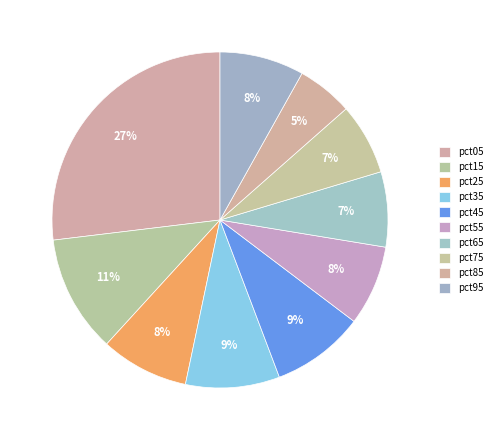

Rank the categories by value from lowest to highest.

pct85, pct75, pct65, pct55, pct95, pct25, pct45, pct35, pct15, pct05